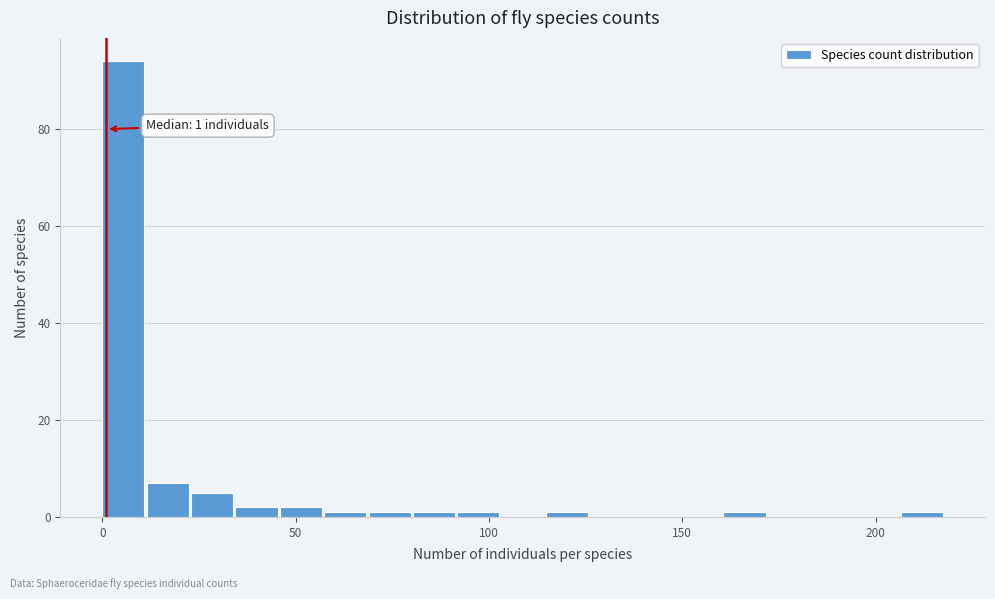

Around what value on the x-axis is the tallest bar? Give the approximate position of its centre, as read against the axis.

5